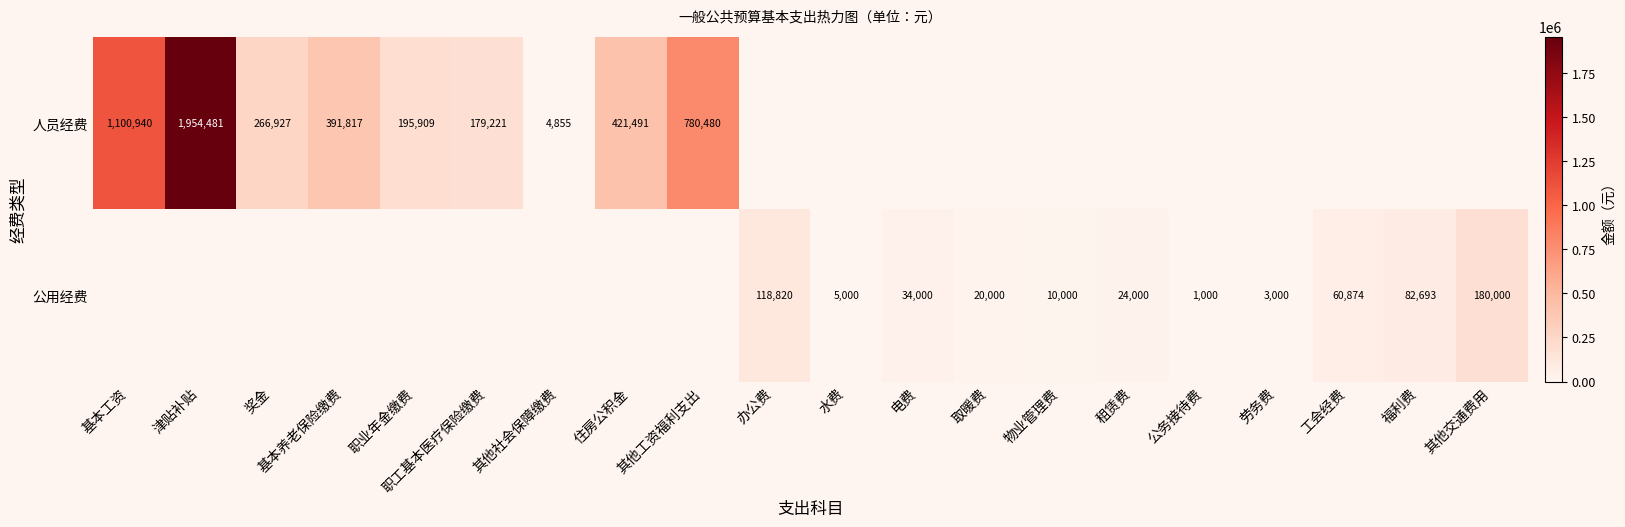

Is it true that 人员经费 equals 1068211.3 at 其他工资福利支出?

False